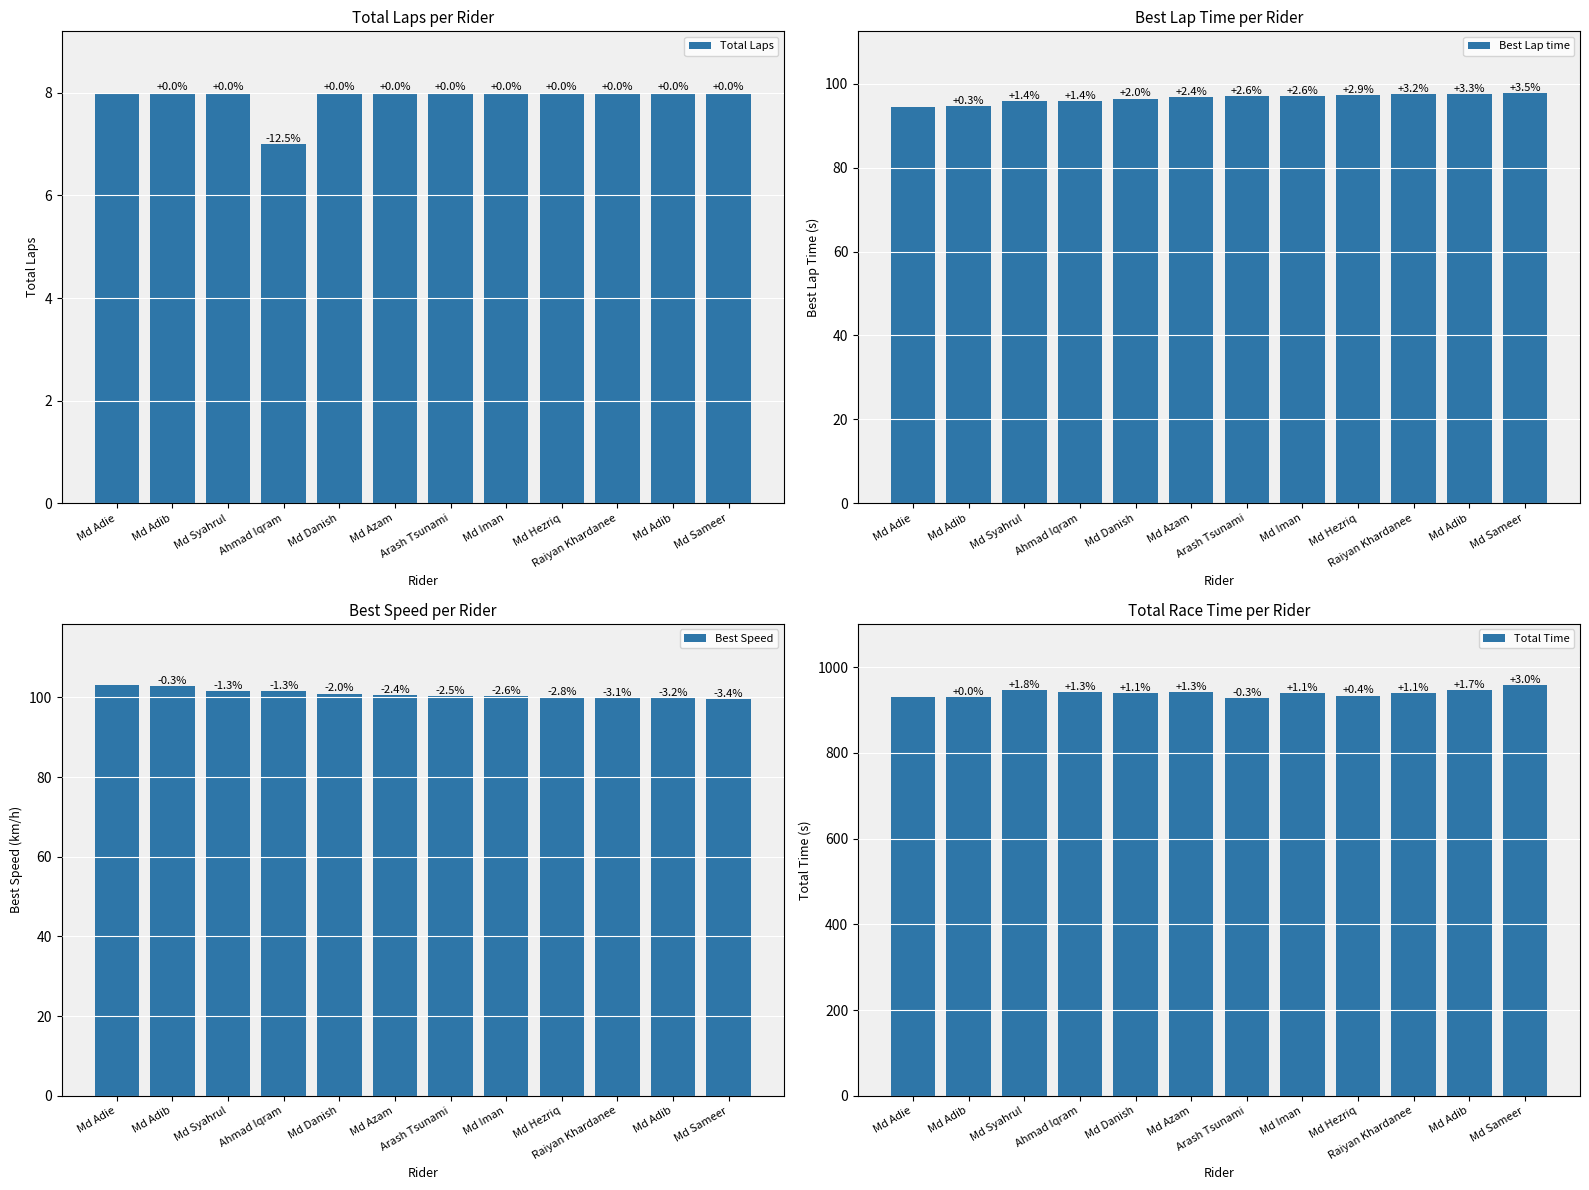

What is the label of the 5th bar from the right?

Md Iman